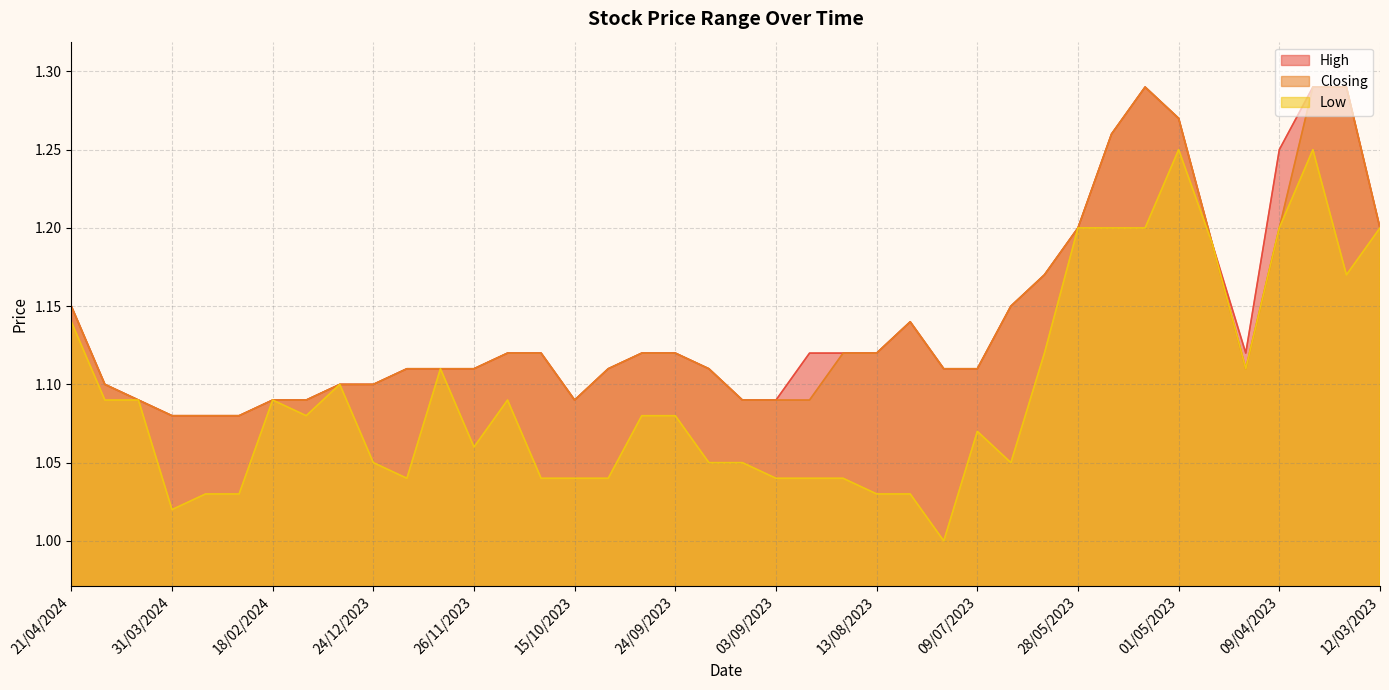

True or false: High and Low cross at least once.

False